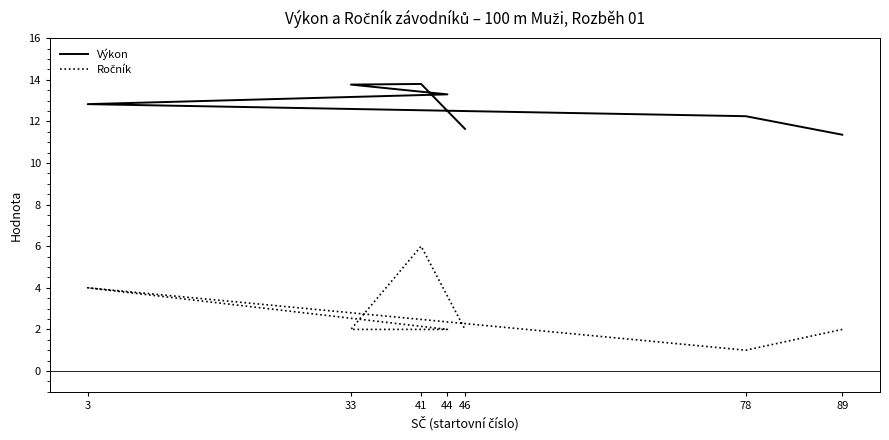

At which category is the sum across all series the highest?

41